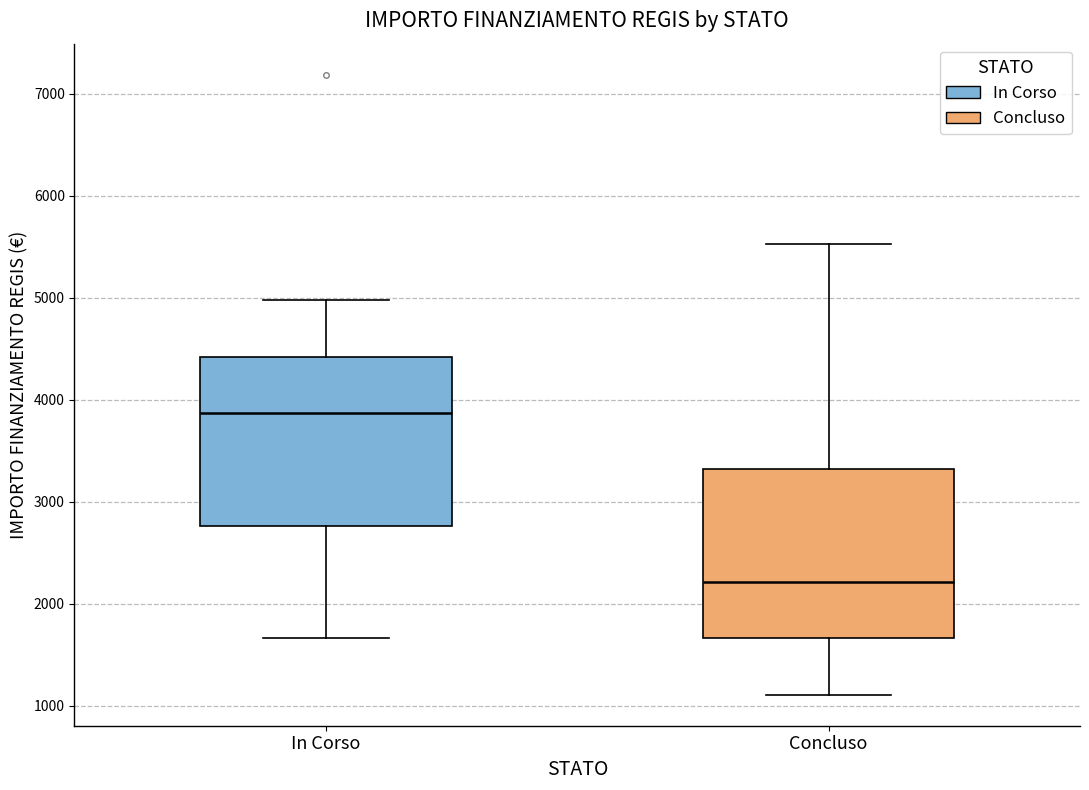

Reading left to right, transcribe this box plot: for each box, give where its median line is, the range the box spans, and where its two whiskers end, as read against the y-axis. The values are not printed on the chart, so give them approximately, as read against the axis.

In Corso: median 3900, box 2800 to 4400, whiskers 1700 to 5000
Concluso: median 2200, box 1700 to 3300, whiskers 1100 to 5500